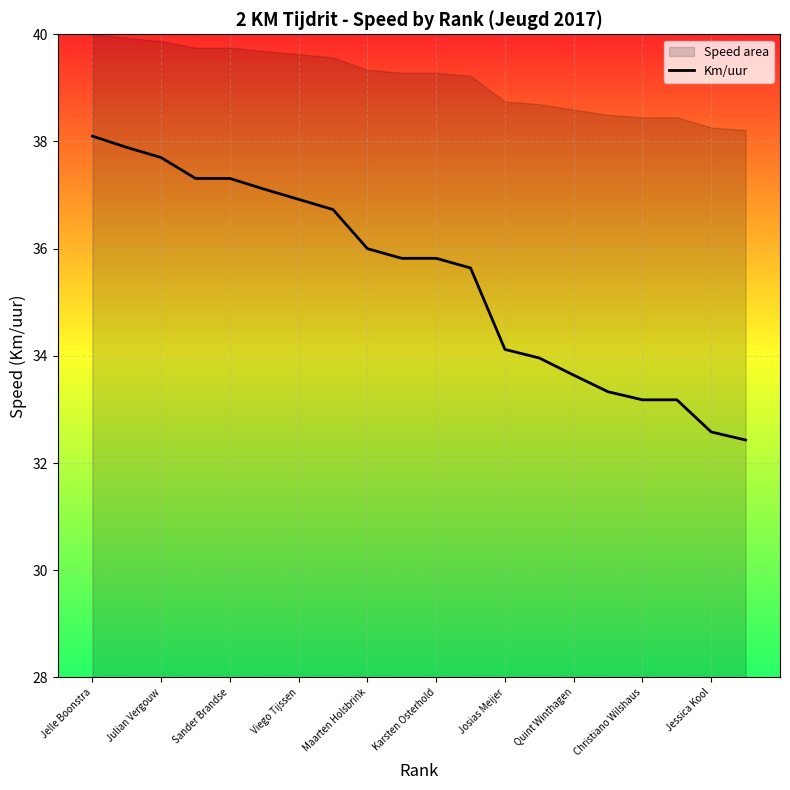

What is the maximum value for Km/uur?

38.1